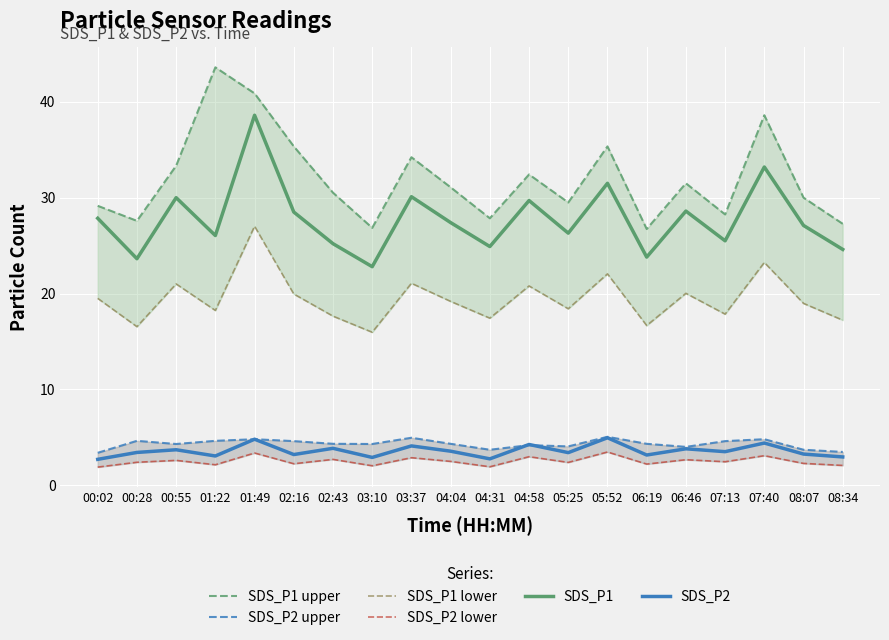

Reading left to right, transcribe all the data shown in this chart.

SDS_P1 upper: 00:02=29.1	00:28=27.6	00:55=33.3	01:22=43.6	01:49=40.9	02:16=35.4	02:43=30.5	03:10=26.9	03:37=34.2	04:04=31.1	04:31=27.9	04:58=32.4	05:25=29.5	05:52=35.4	06:19=26.7	06:46=31.5	07:13=28.2	07:40=38.6	08:07=30.0	08:34=27.3
SDS_P2 upper: 00:02=3.4	00:28=4.6	00:55=4.3	01:22=4.6	01:49=4.8	02:16=4.6	02:43=4.3	03:10=4.3	03:37=5.0	04:04=4.3	04:31=3.7	04:58=4.2	05:25=4.0	05:52=5.0	06:19=4.3	06:46=4.0	07:13=4.6	07:40=4.8	08:07=3.7	08:34=3.5
SDS_P1 lower: 00:02=19.5	00:28=16.5	00:55=21.0	01:22=18.2	01:49=27.0	02:16=19.9	02:43=17.6	03:10=16.0	03:37=21.1	04:04=19.2	04:31=17.4	04:58=20.8	05:25=18.4	05:52=22.0	06:19=16.7	06:46=20.0	07:13=17.8	07:40=23.2	08:07=19.0	08:34=17.2
SDS_P2 lower: 00:02=1.9	00:28=2.4	00:55=2.6	01:22=2.1	01:49=3.4	02:16=2.2	02:43=2.7	03:10=2.0	03:37=2.9	04:04=2.5	04:31=1.9	04:58=3.0	05:25=2.4	05:52=3.5	06:19=2.2	06:46=2.7	07:13=2.4	07:40=3.1	08:07=2.3	08:34=2.1
SDS_P1: 00:02=27.9	00:28=23.6	00:55=30.0	01:22=26.1	01:49=38.6	02:16=28.5	02:43=25.2	03:10=22.8	03:37=30.1	04:04=27.4	04:31=24.9	04:58=29.7	05:25=26.3	05:52=31.5	06:19=23.8	06:46=28.6	07:13=25.5	07:40=33.2	08:07=27.1	08:34=24.6
SDS_P2: 00:02=2.7	00:28=3.4	00:55=3.7	01:22=3.0	01:49=4.8	02:16=3.2	02:43=3.9	03:10=2.9	03:37=4.1	04:04=3.5	04:31=2.8	04:58=4.2	05:25=3.4	05:52=5.0	06:19=3.1	06:46=3.8	07:13=3.5	07:40=4.4	08:07=3.2	08:34=3.0